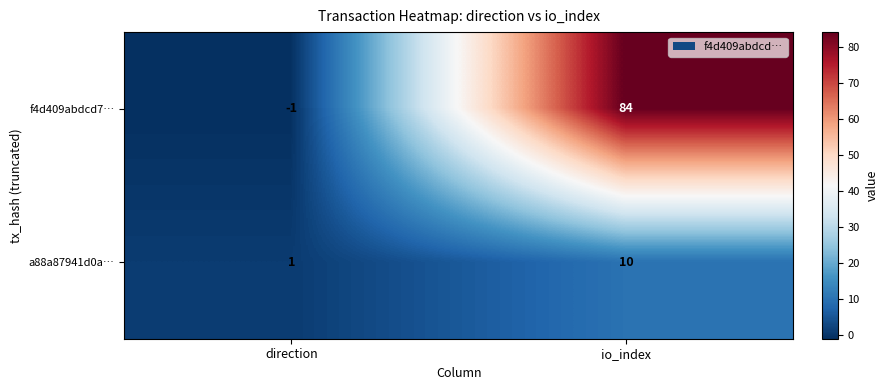

The f4d409abdcd7… series shows 149 at io_index. True or false?

False